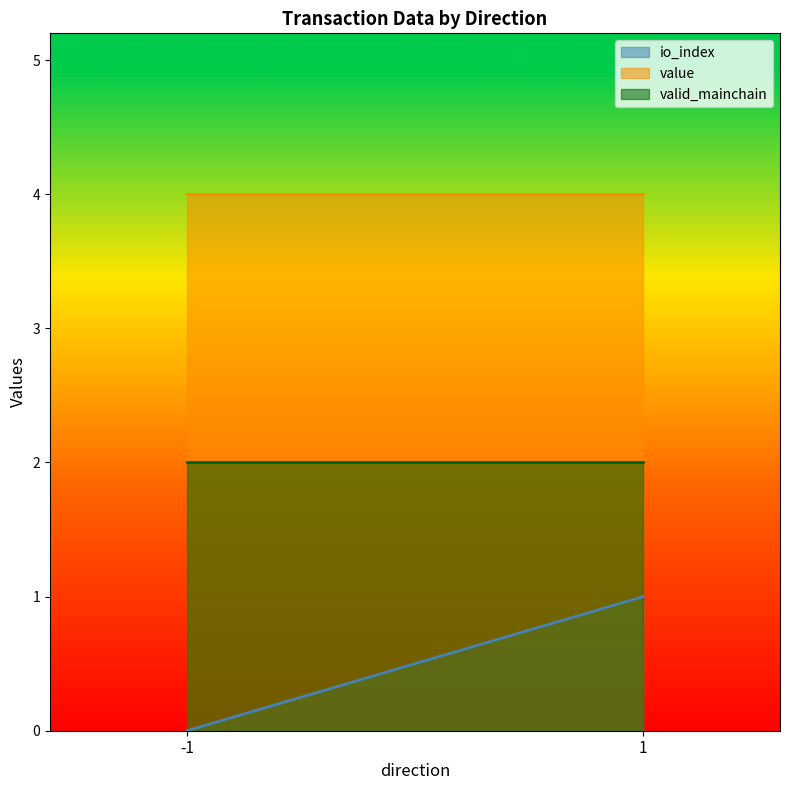

True or false: valid_mainchain and value cross at least once.

False